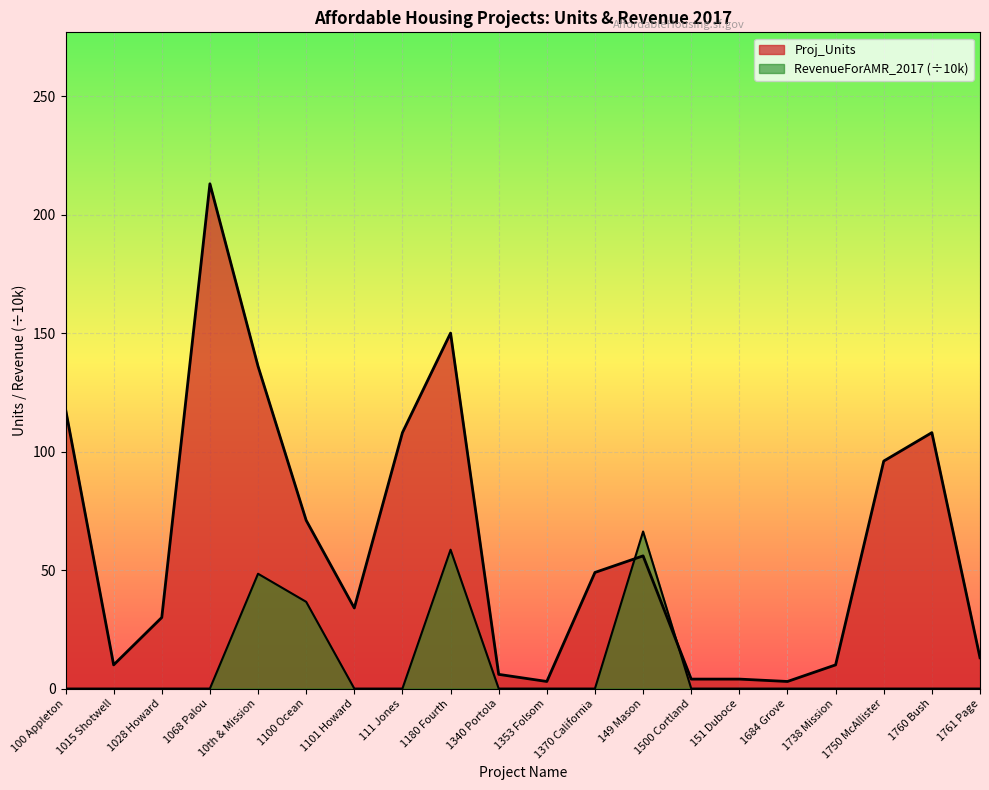

After their last crossing, which series has the higher values: RevenueForAMR_2017 or Proj_Units?

Proj_Units